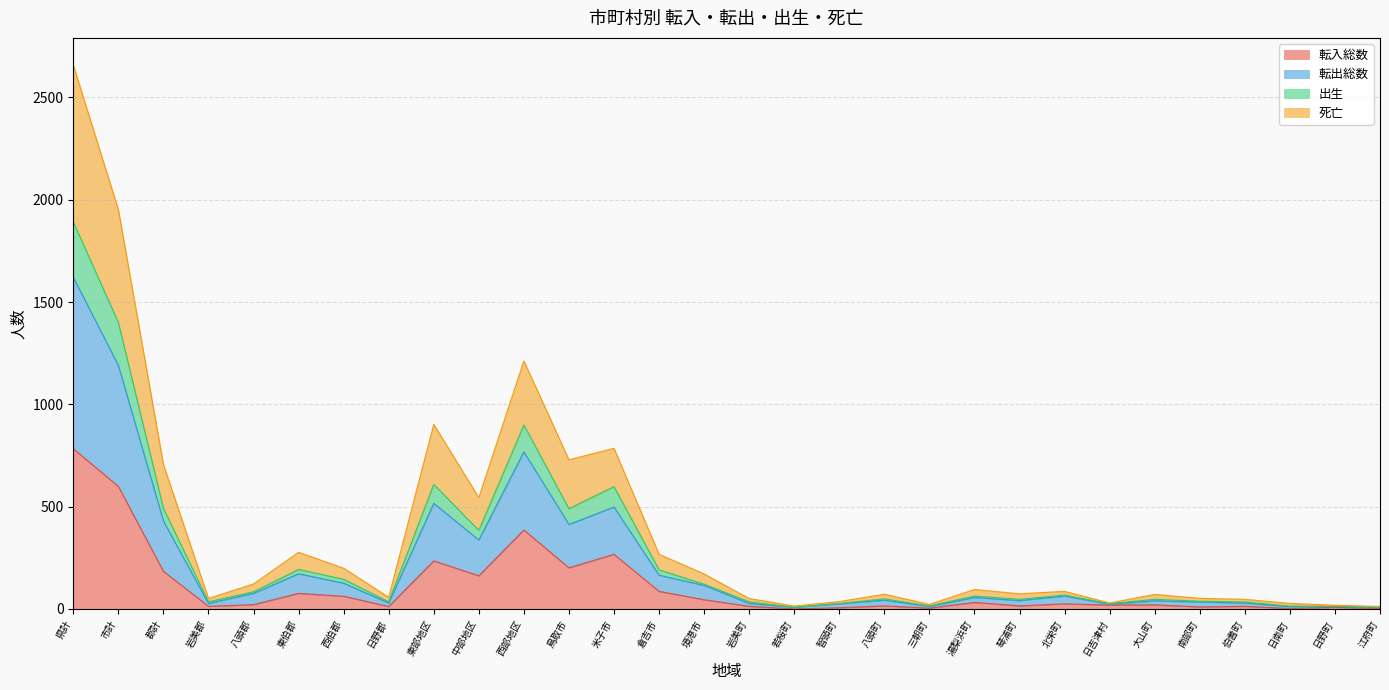

Which series changed the most between 琴浦町 and 日野町?

転出総数